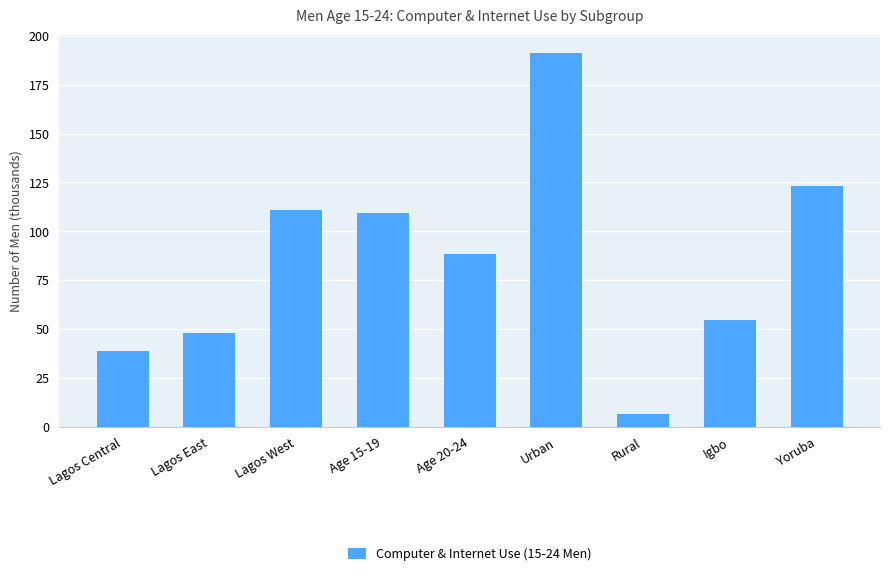

What is the greatest value displayed?

191.1